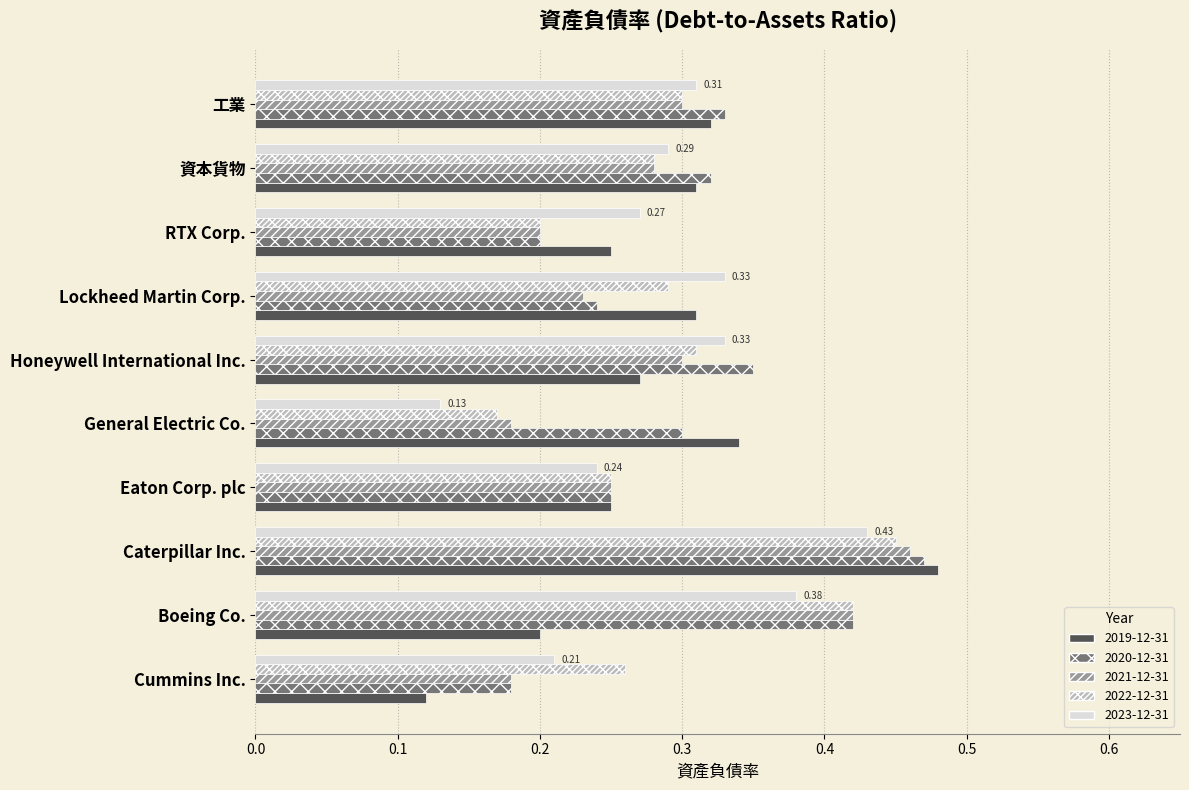

At how many categories does at least one series exceed 0?

10